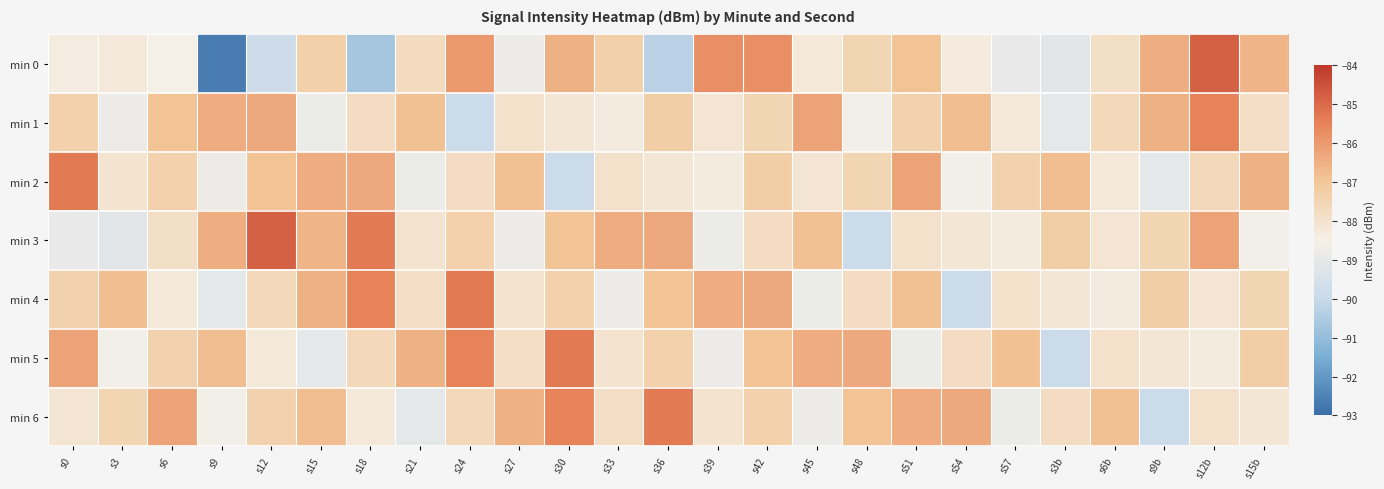

List the series in order of their peak value, lowest first.

min 1, min 2, min 4, min 5, min 6, min 0, min 3